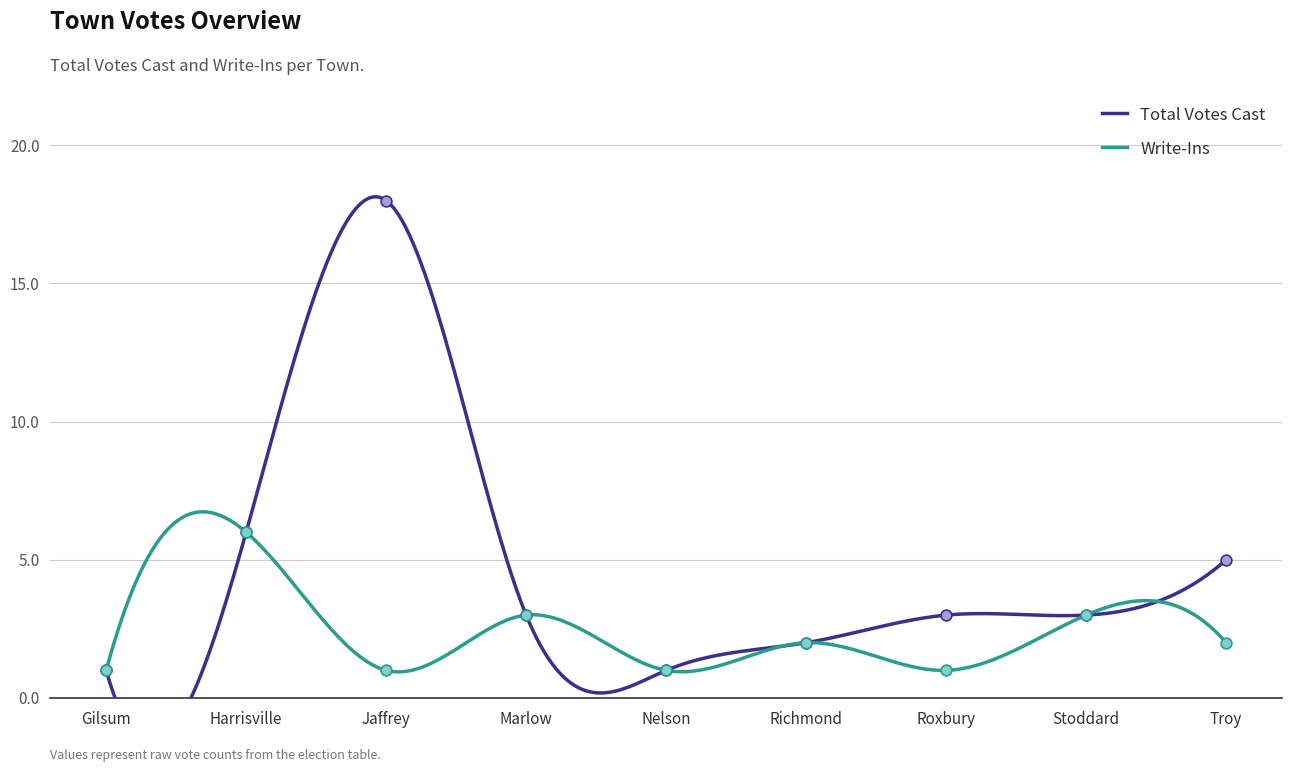

Which series has the largest total across all categories?

Total Votes Cast